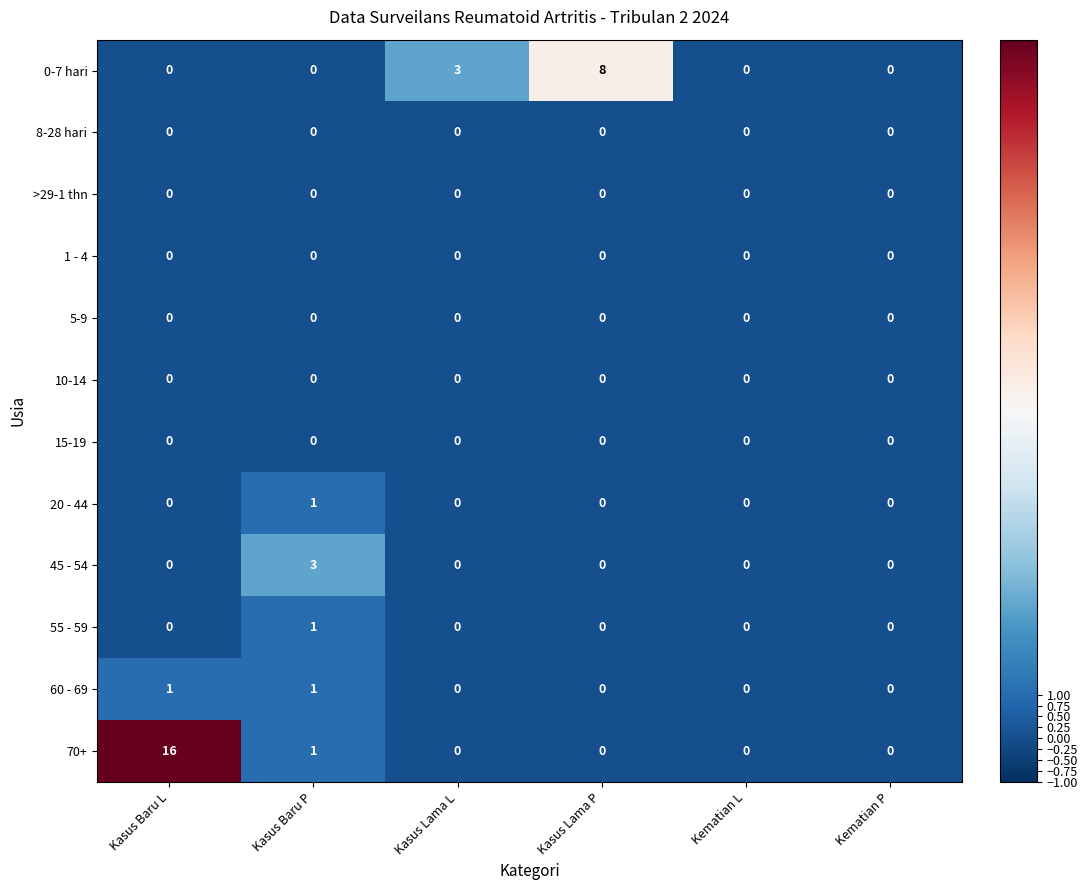

Which series has the widest spread of values?

70+